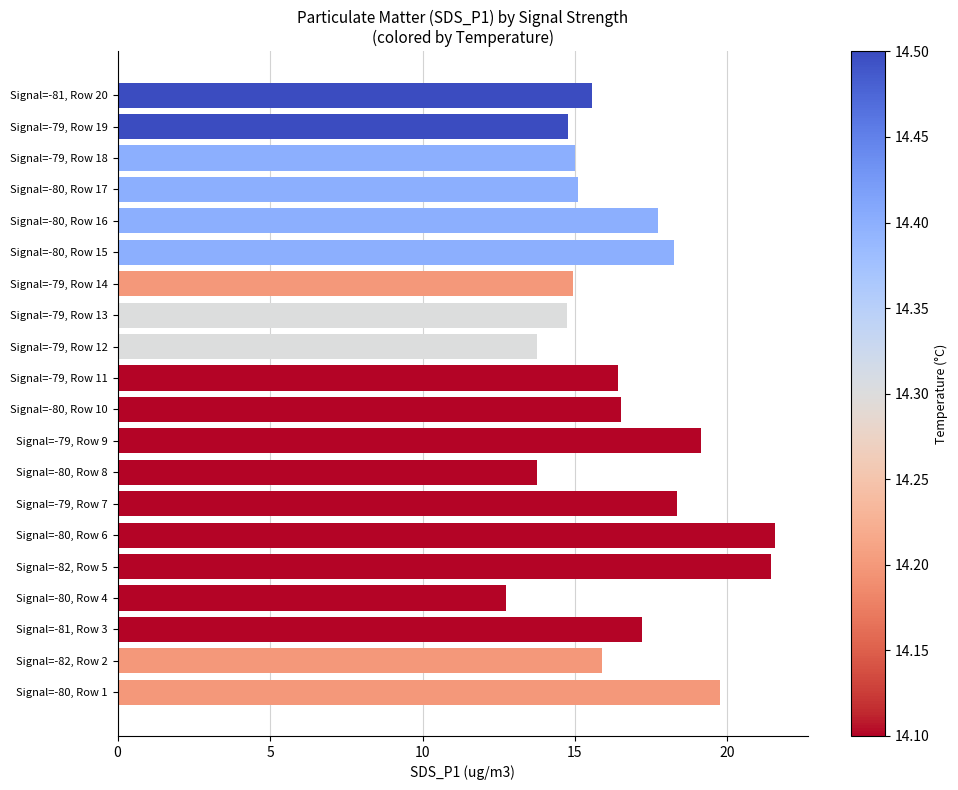

What is the difference between the maximum and second lowest values?

7.8